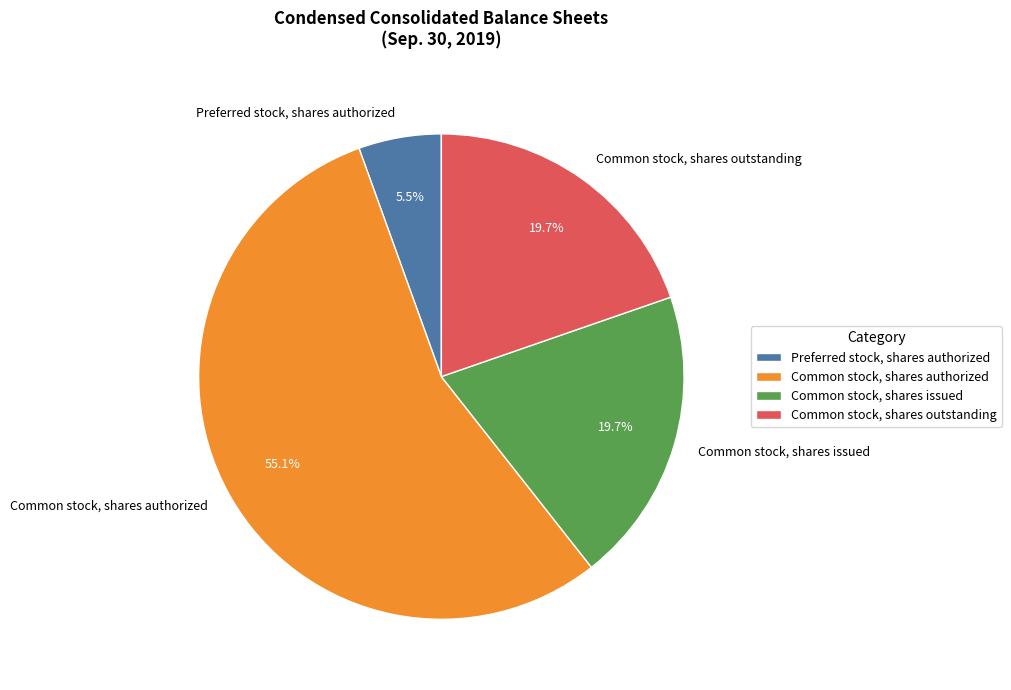

Is it true that Common stock, shares authorized is 46% of the pie?

False